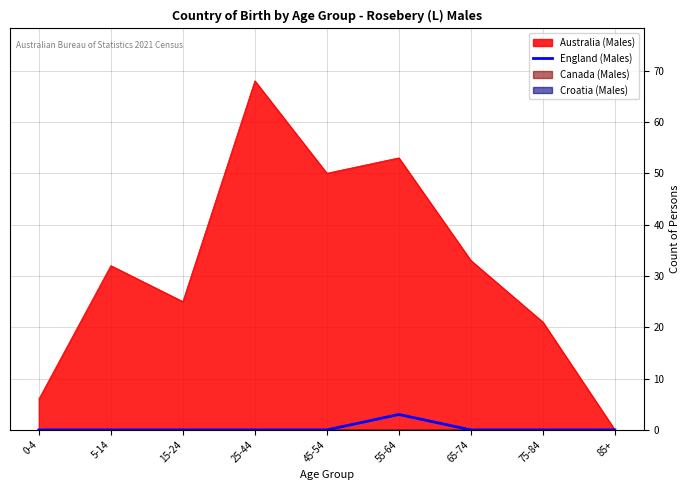

The chart shows a value of 0 at 45-54. True or false?

True